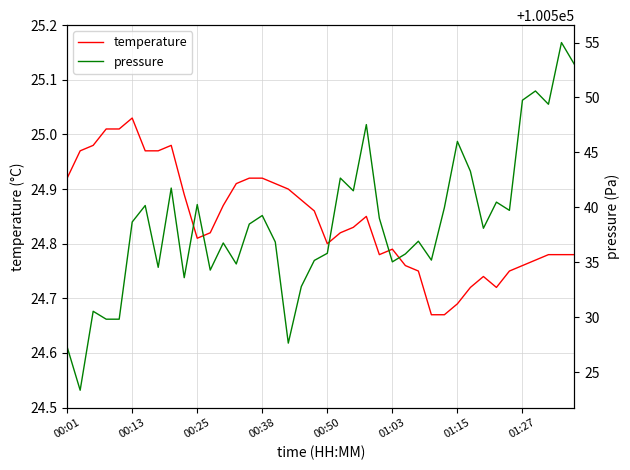

The temperature series shows 16.5 at 01:15. True or false?

False